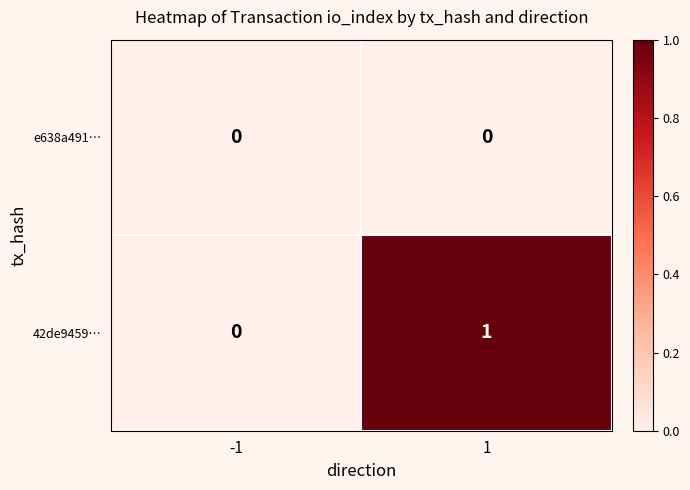

Reading left to right, transcribe all the data shown in this chart.

e638a491…: 0	0
42de9459…: 0	1